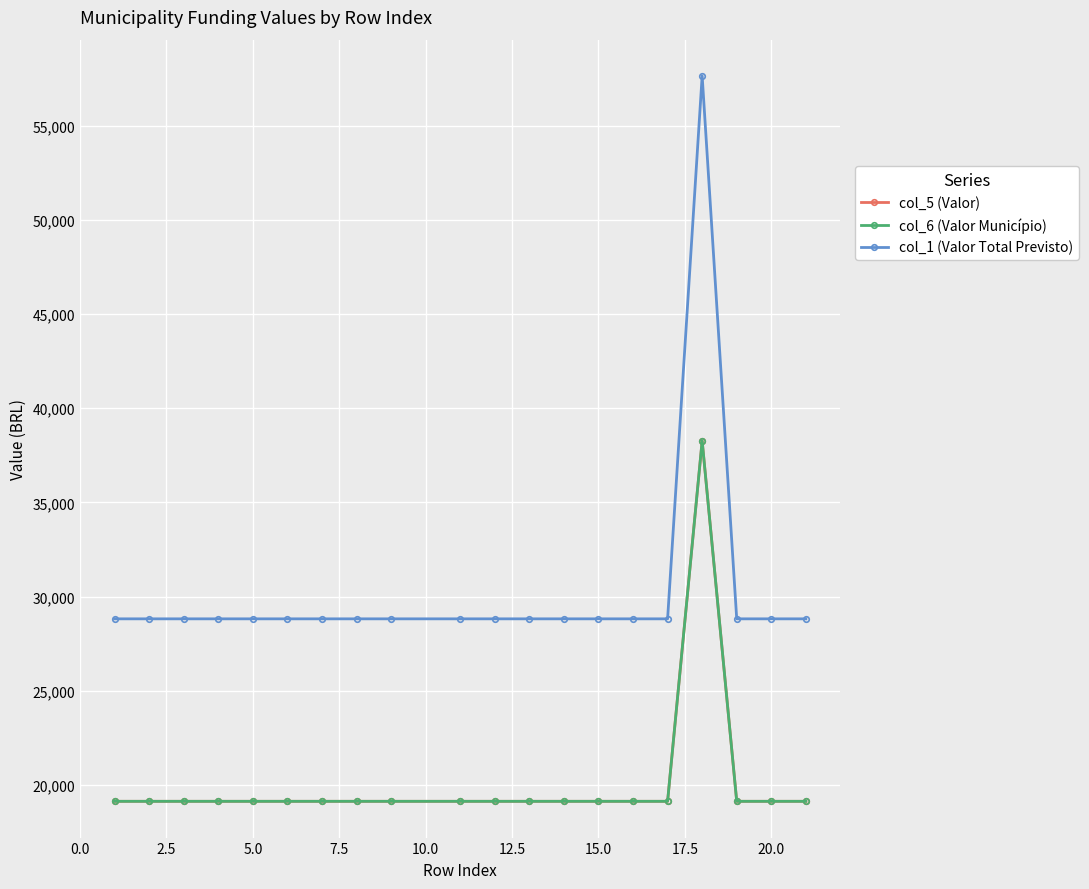

Does the chart have visible grid lines?

Yes